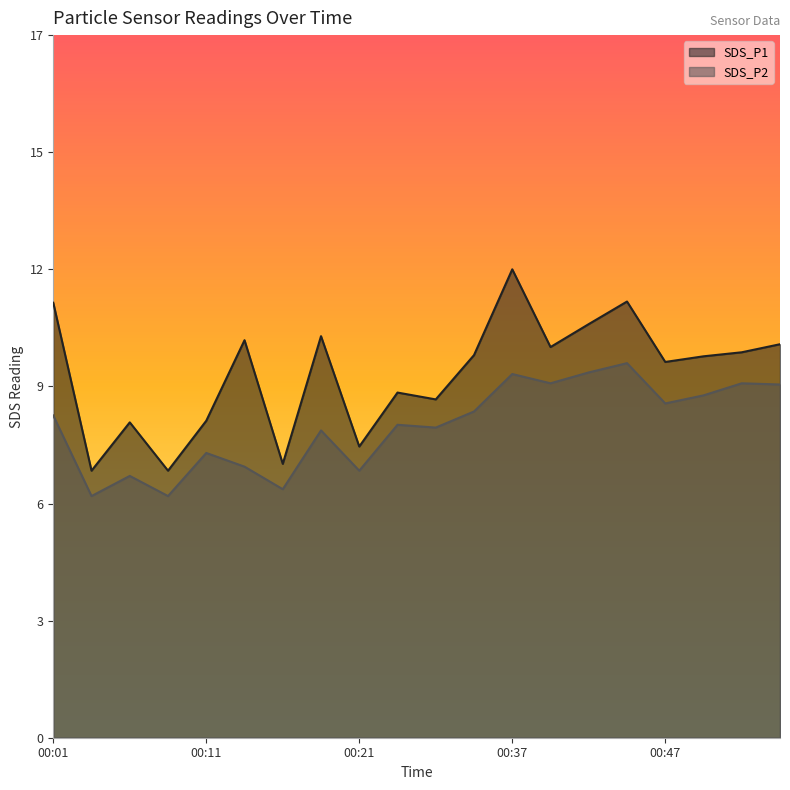

Which series changed the most between 00:19 and 00:44?

SDS_P2